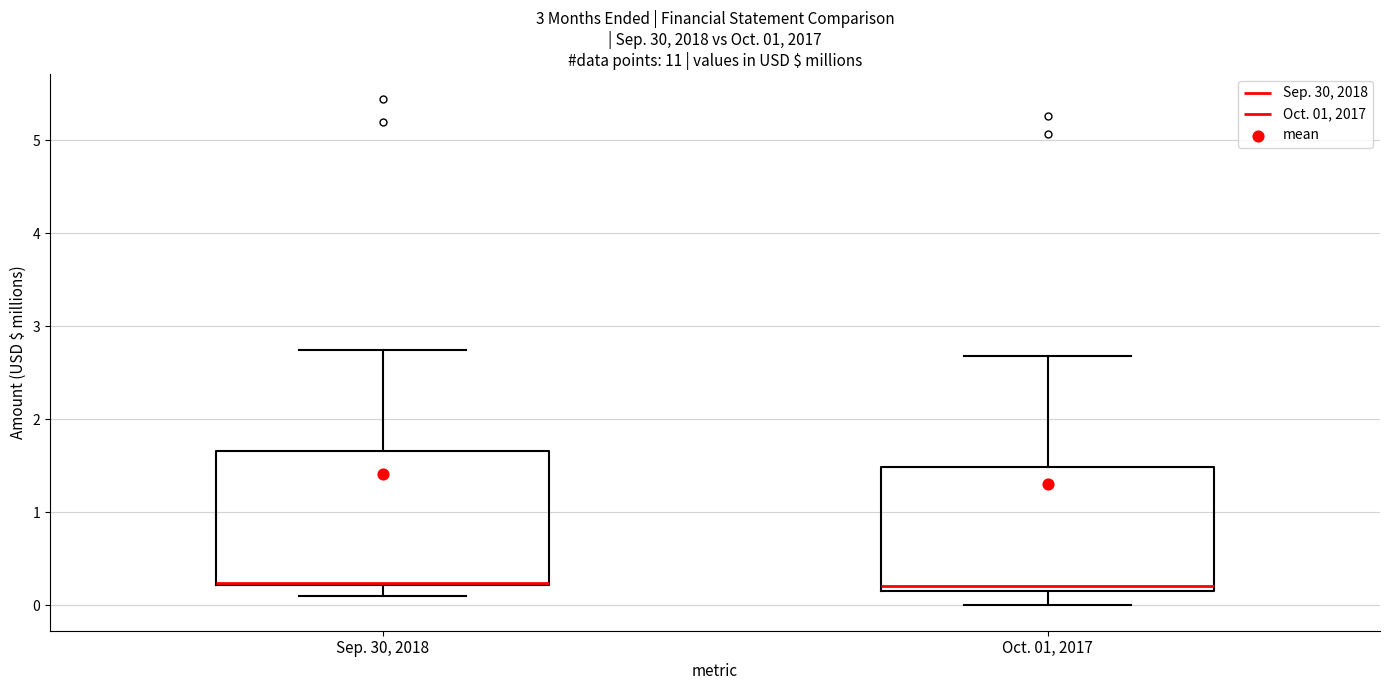

Reading left to right, transcribe this box plot: for each box, give where its median line is, the range the box spans, and where its two whiskers end, as read against the y-axis. The values are not printed on the chart, so give them approximately, as read against the axis.

Sep. 30, 2018: median 0.2 (drawn on the box's lower edge), box 0.2 to 1.7, whiskers 0.1 to 2.7
Oct. 01, 2017: median 0.2 (just above the box's lower edge), box 0.2 to 1.5, whiskers 0.0 to 2.7